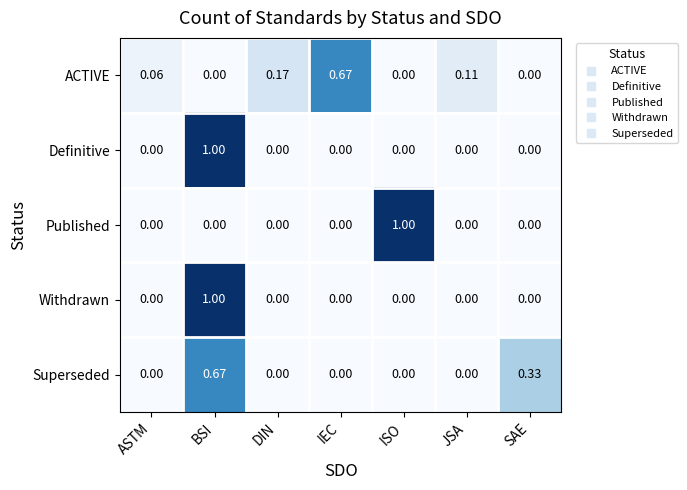

At which category is the sum across all series the highest?

BSI